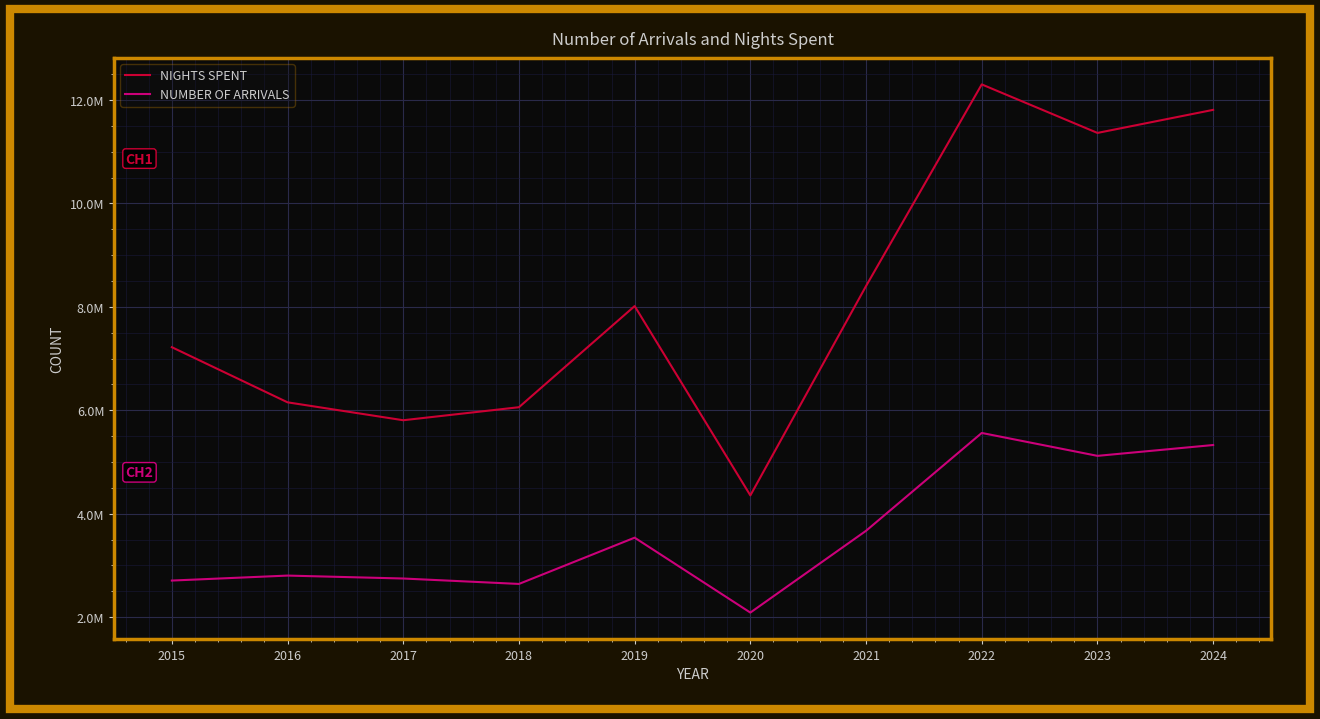

Which series has the largest range (max minus min)?

NIGHTS SPENT